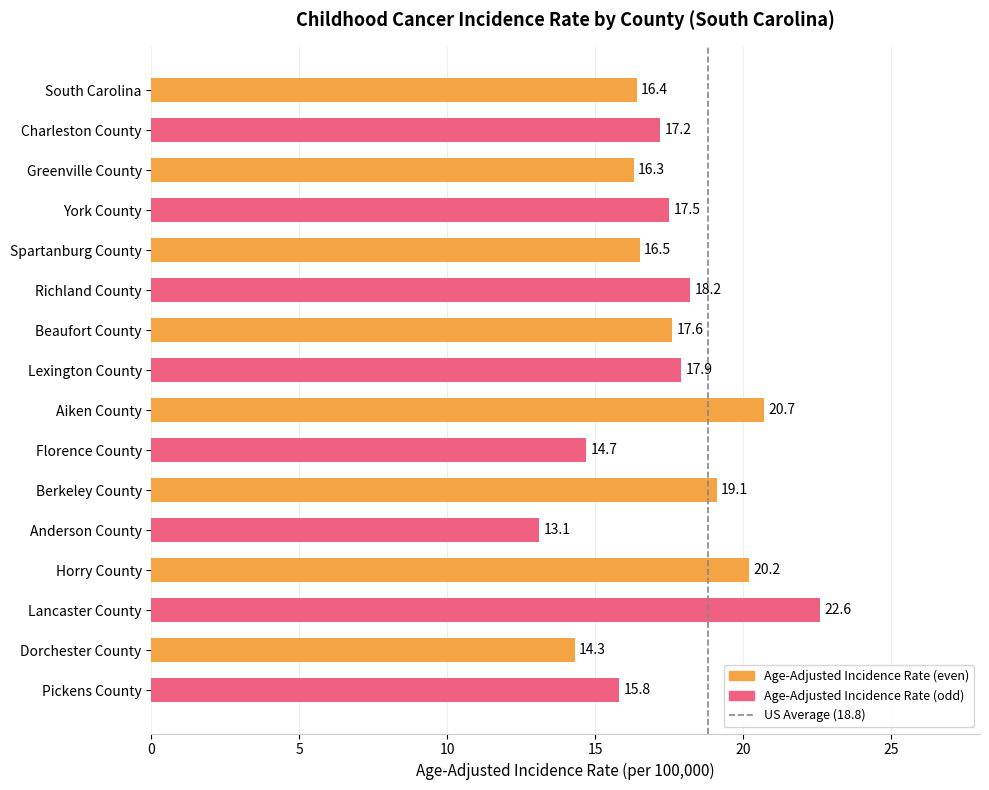

Are the bars horizontal?

Yes